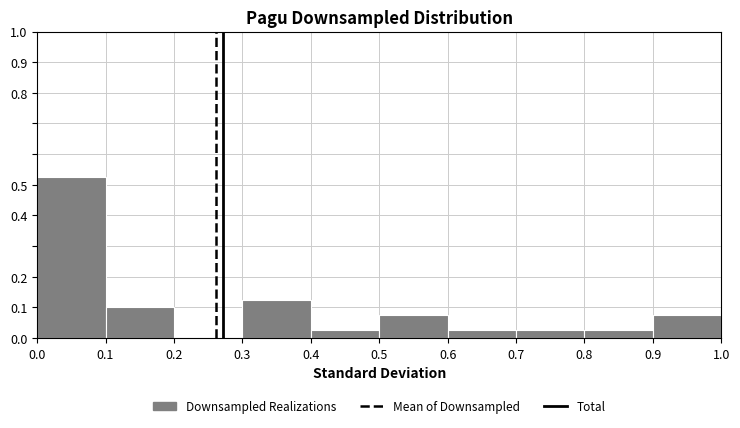

Reading left to right, list every bar in this chart as the range it spans on the x-axis followed by its height. The values are not printed on the chart, so give them approximately, as read against the axis.

0.0 to 0.1: 0.53
0.1 to 0.2: 0.10
0.2 to 0.3: 0
0.3 to 0.4: 0.13
0.4 to 0.5: 0.03
0.5 to 0.6: 0.08
0.6 to 0.7: 0.03
0.7 to 0.8: 0.03
0.8 to 0.9: 0.03
0.9 to 1.0: 0.08